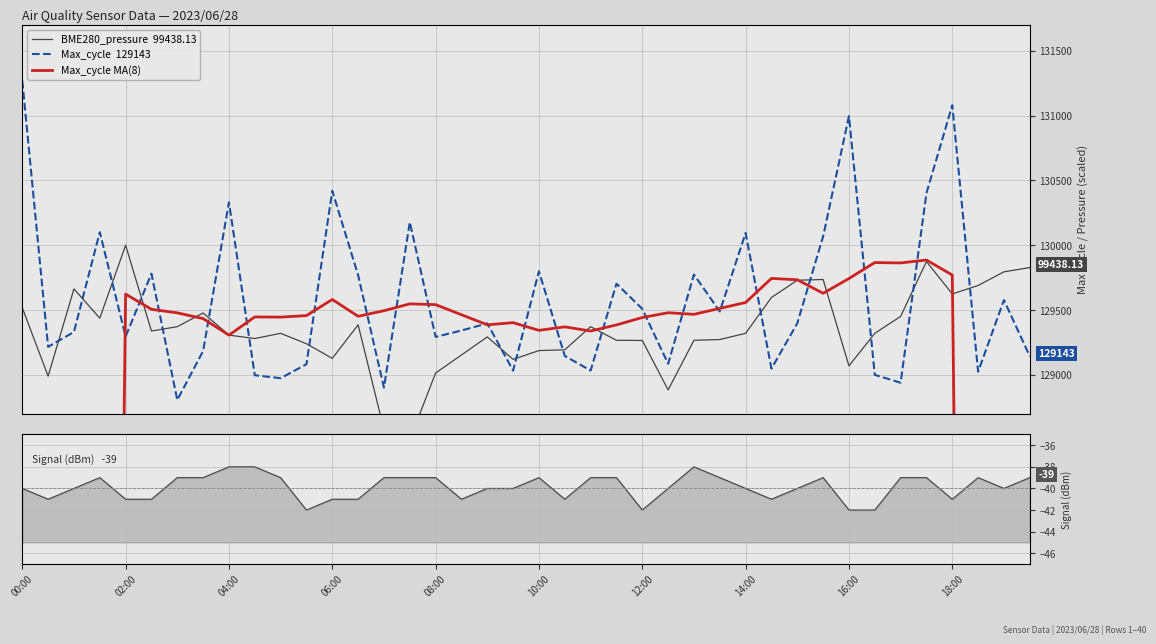

The value of Max_cycle MA(8) at 08:00 is 129541.6. True or false?

True